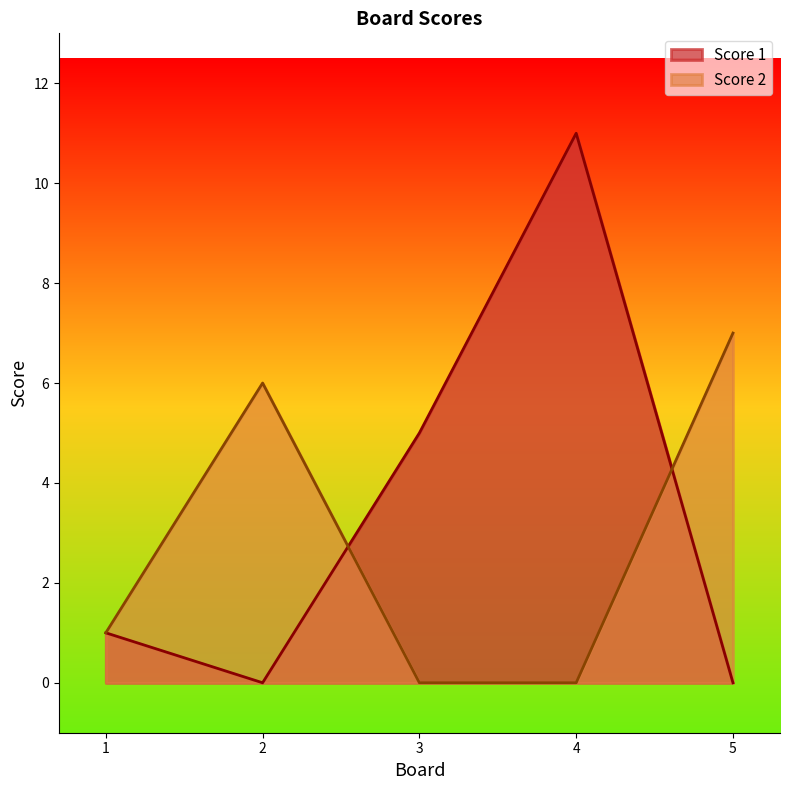

How many values in the Score 2 series are below 1?

2